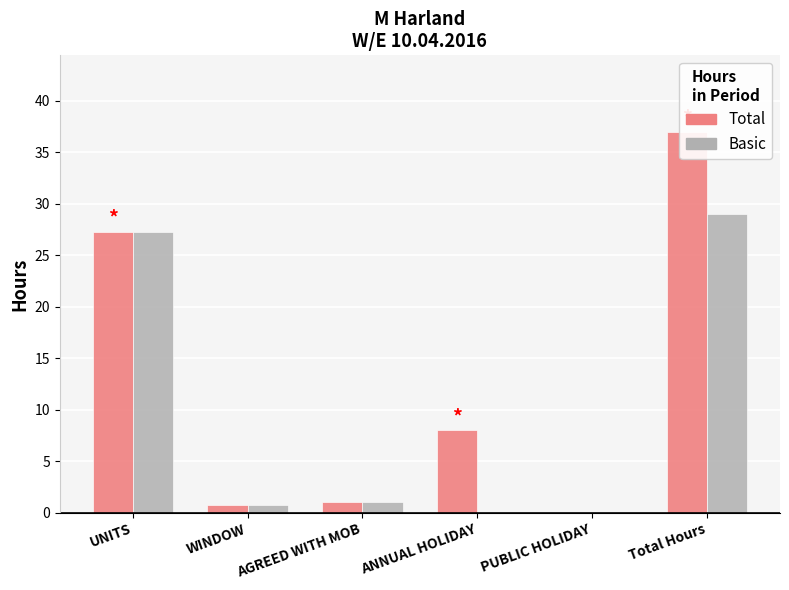

What is the label of the 1st bar from the left?

UNITS